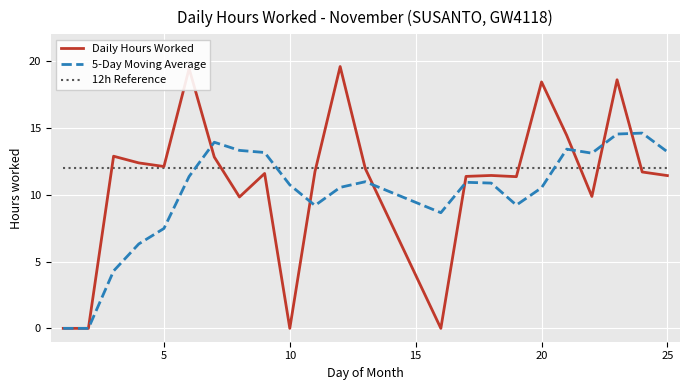

Which series has the widest spread of values?

Daily Hours Worked